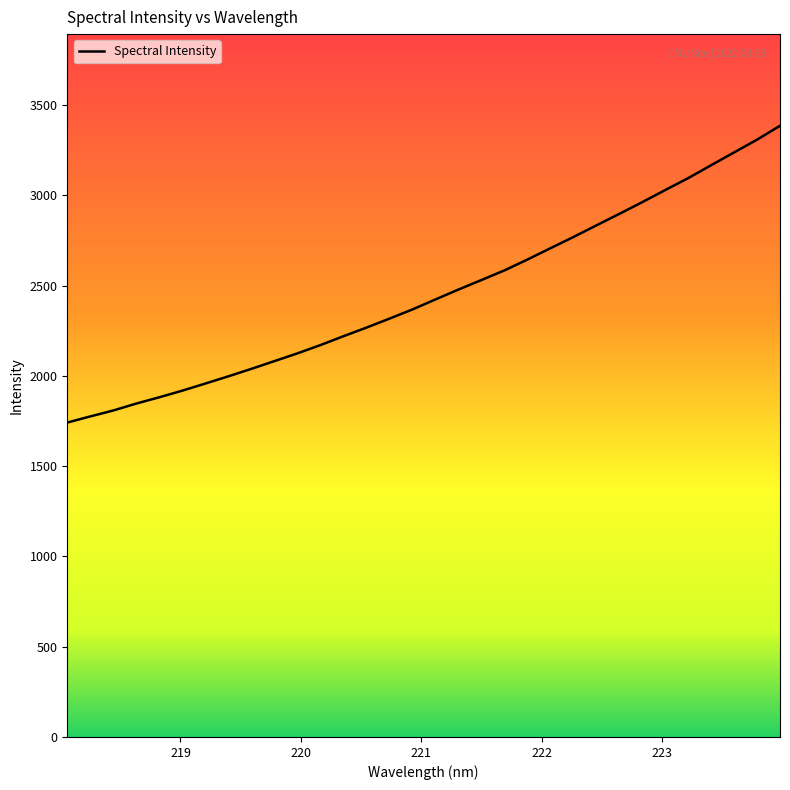

What is the sum of all values?

78580.3